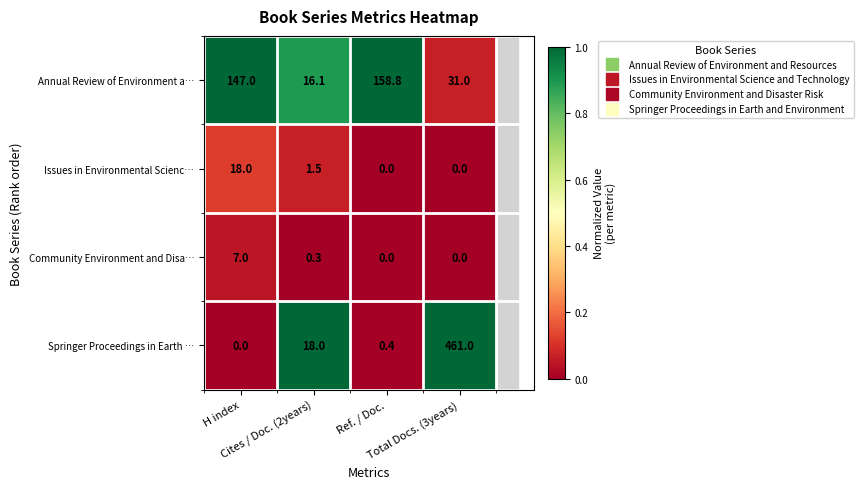

What is the maximum value for Annual Review of Environment a…?

158.8